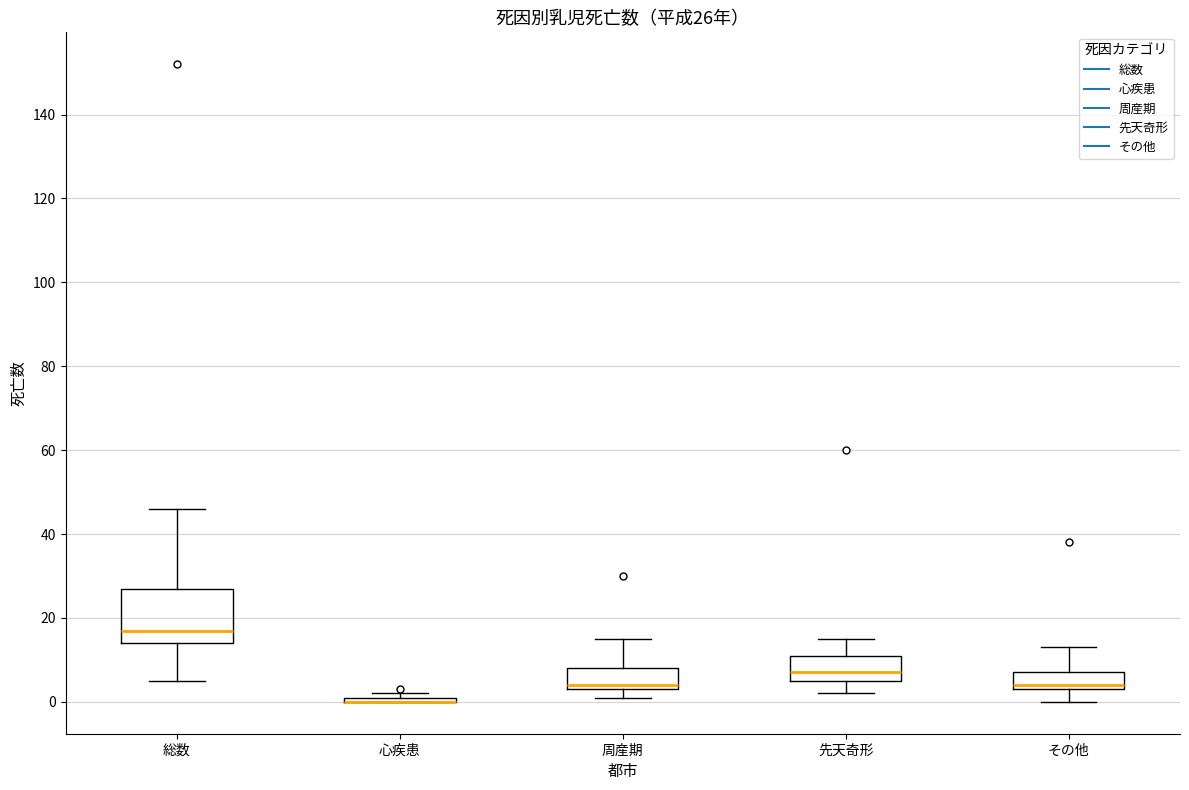

Comparing the boxes themselves (not the whiskers), which one is the tallest?

総数